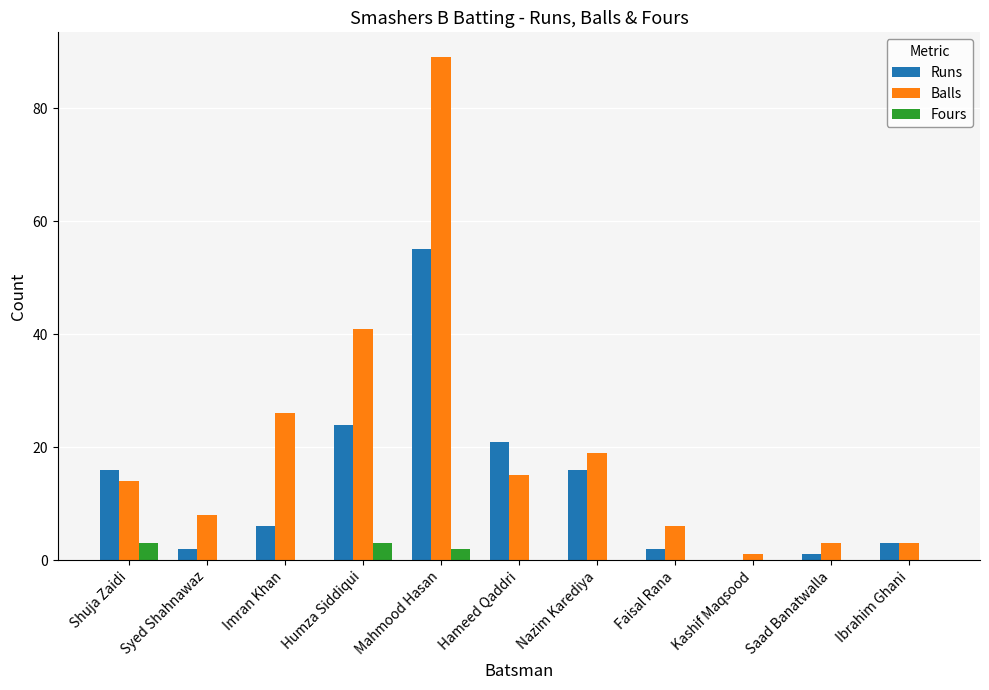

Which series has the largest range (max minus min)?

Balls